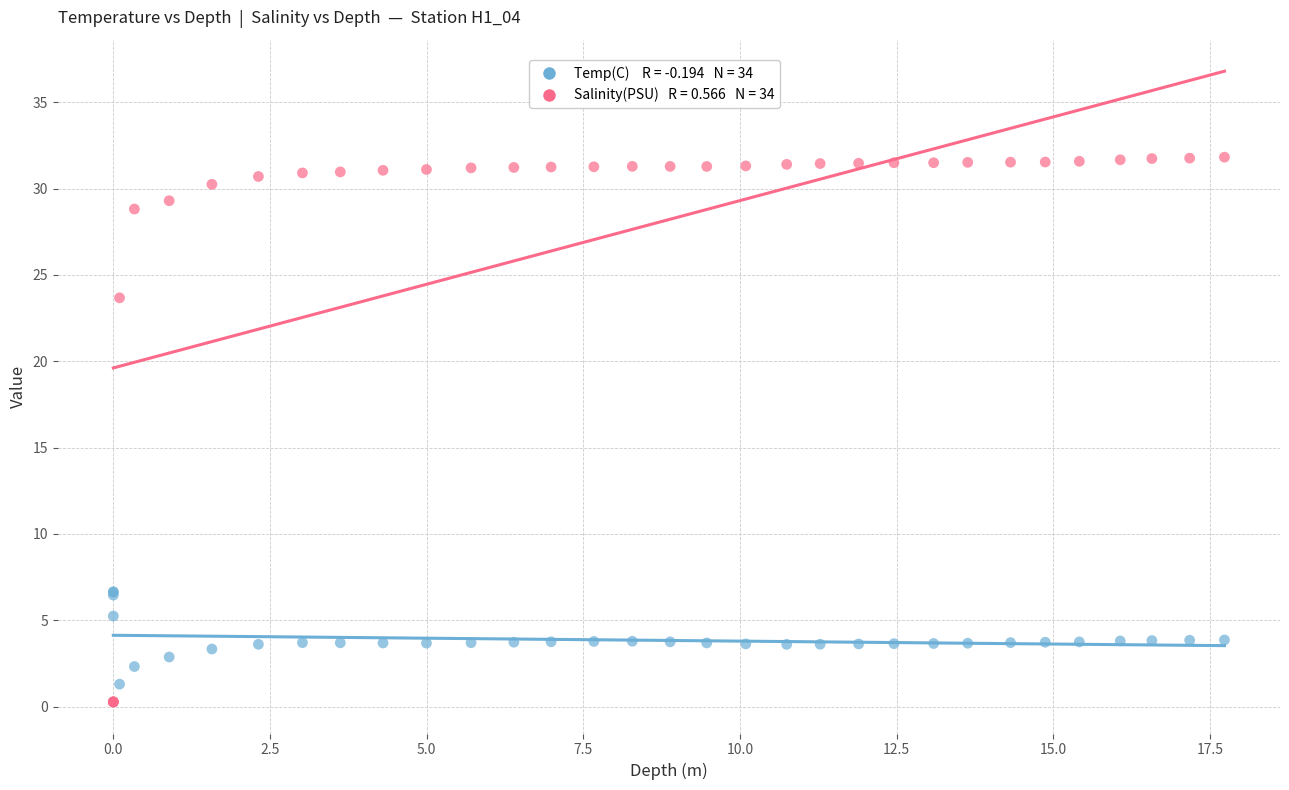

Across all series, what Y value is closest to 16?

23.7